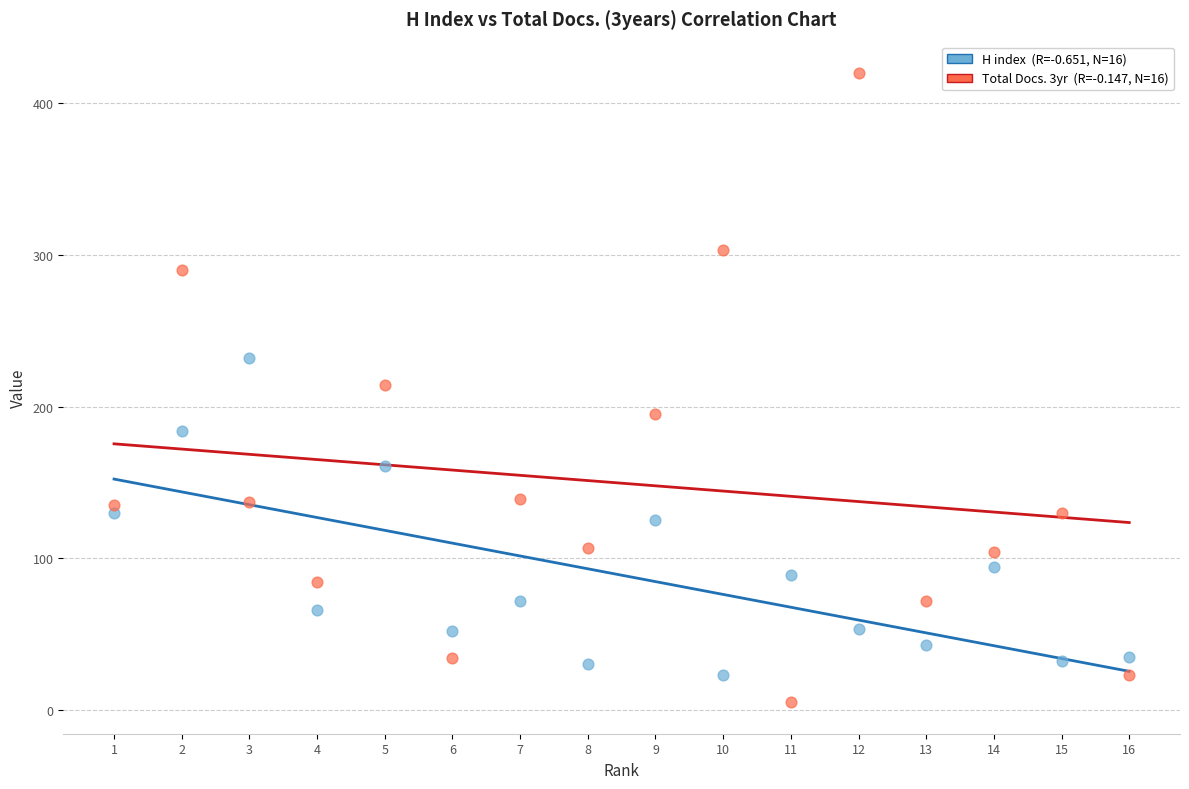

Across all data points, what is the range of X values (max minus min)?

15